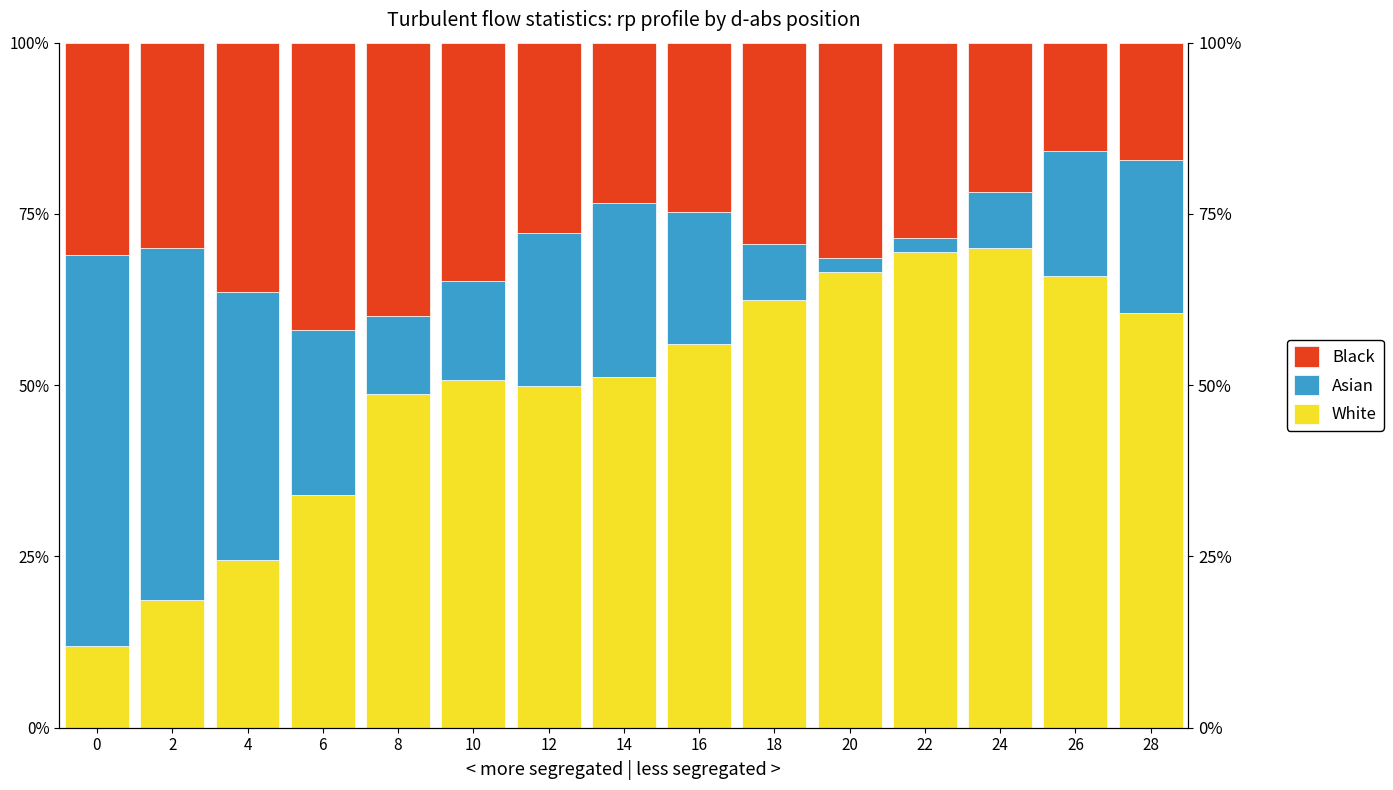

What is the difference between the maximum and minimum values in the Asian series?

0.6